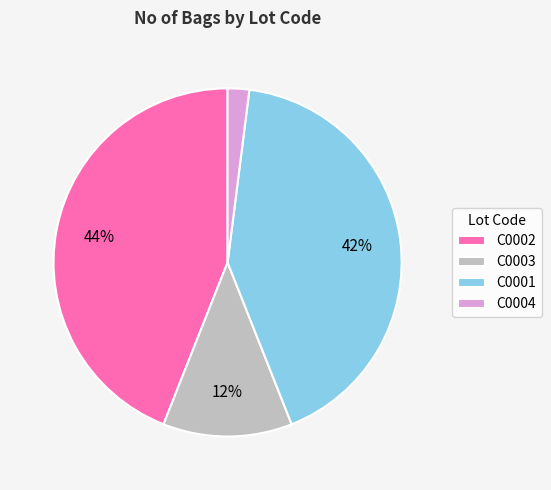

Which category has the smallest portion of the pie?

C0004